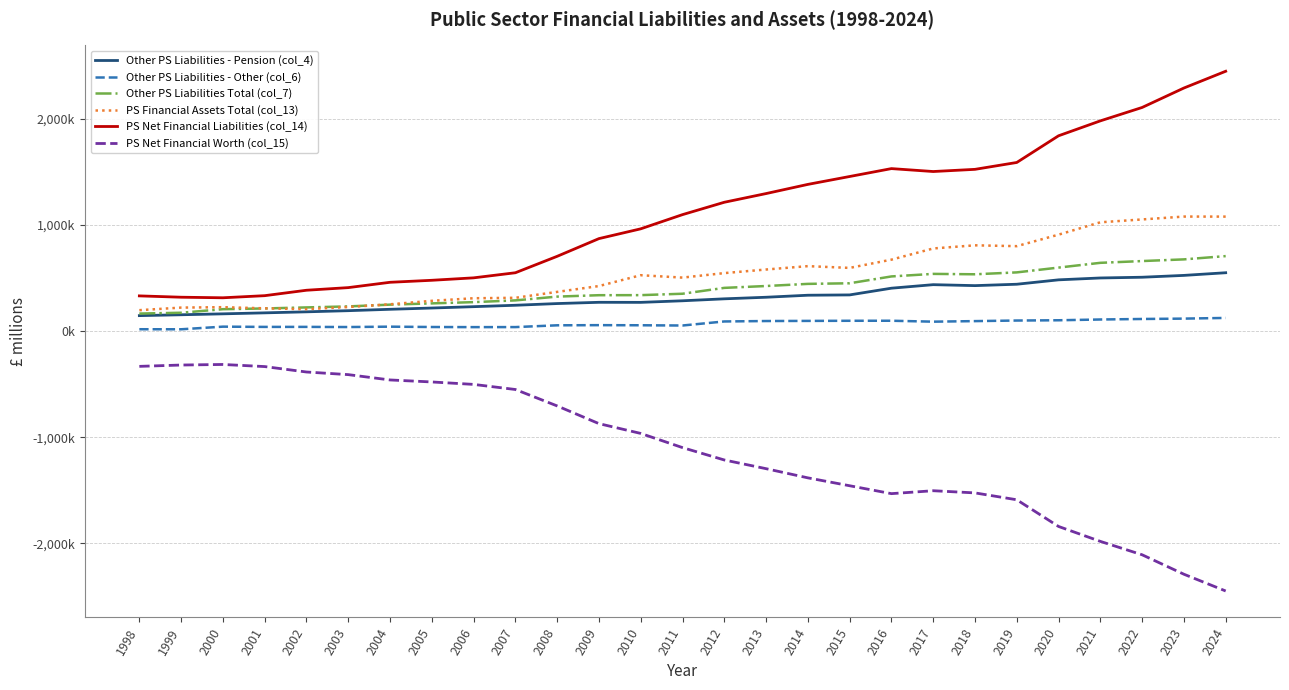

What is the spread (max minus min) of values at 2014?

2767022